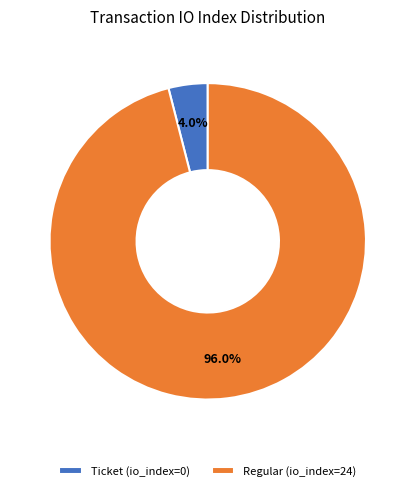

Which slice is the smallest?

Ticket (io_index=0)